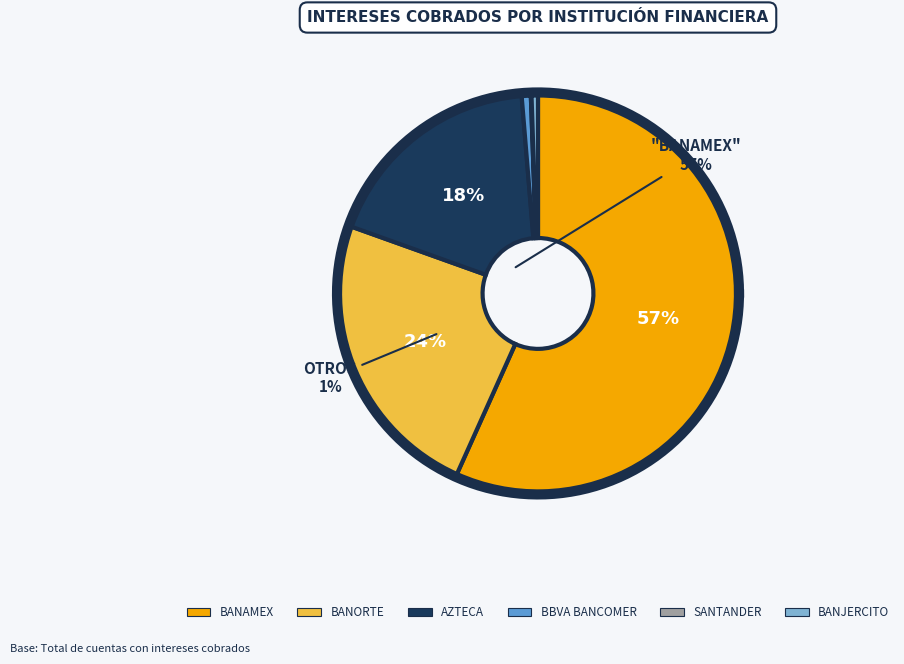

What is the largest slice in the pie chart?

BANAMEX